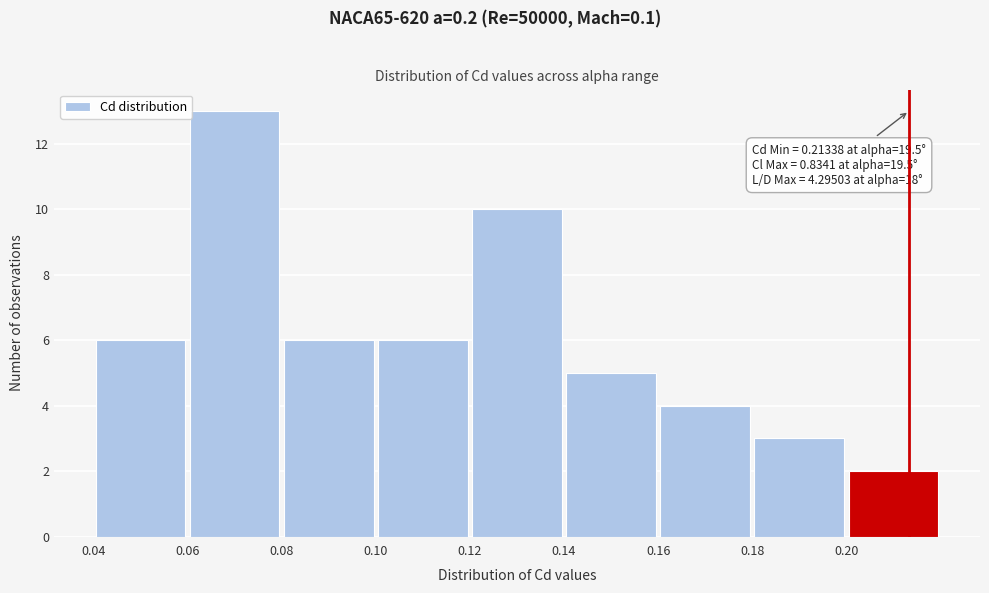

Which range on the x-axis has the tallest bar?

0.06 to 0.08